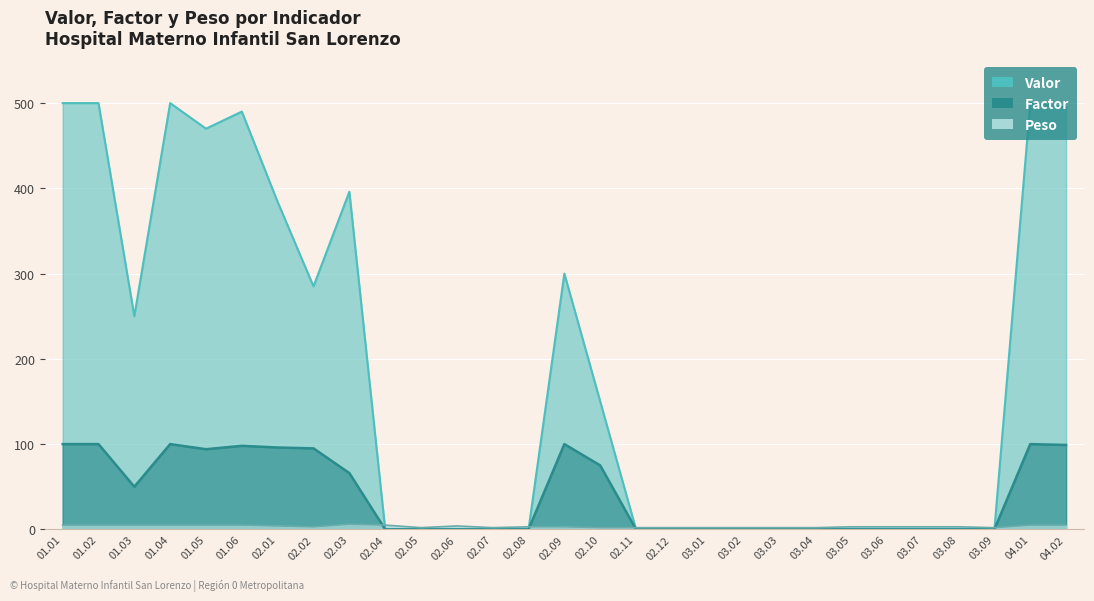

What is the label of the 27th point from the right?

01.03